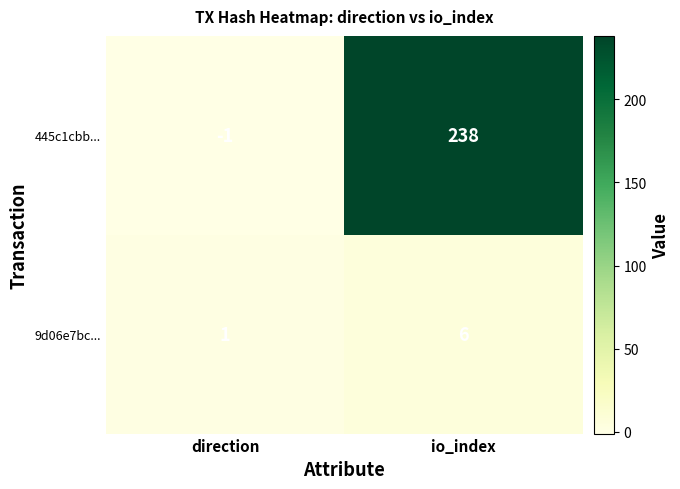

What is the difference between the 9d06e7bc... values at io_index and direction?

5